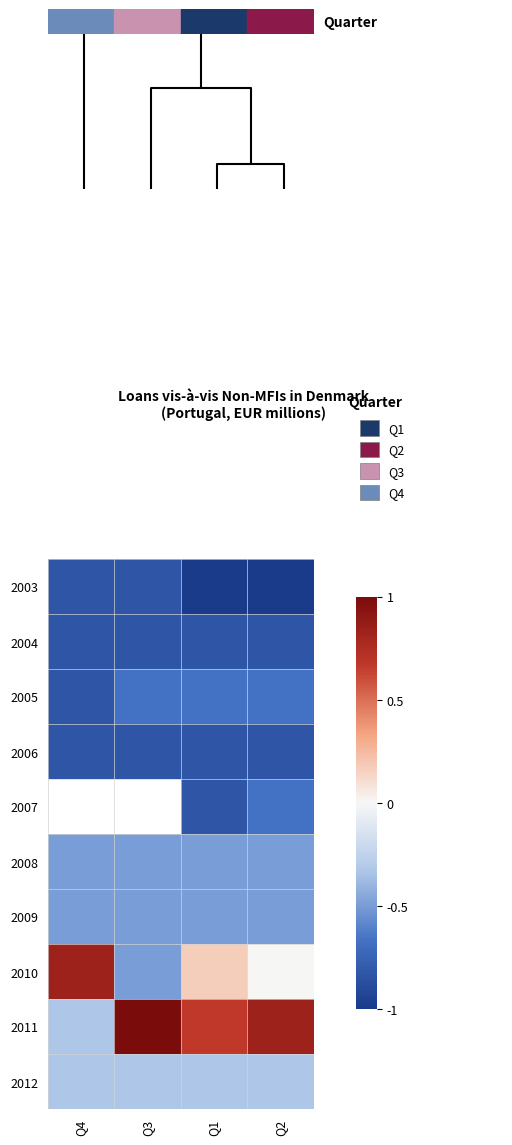

How many data points does each series have?

4